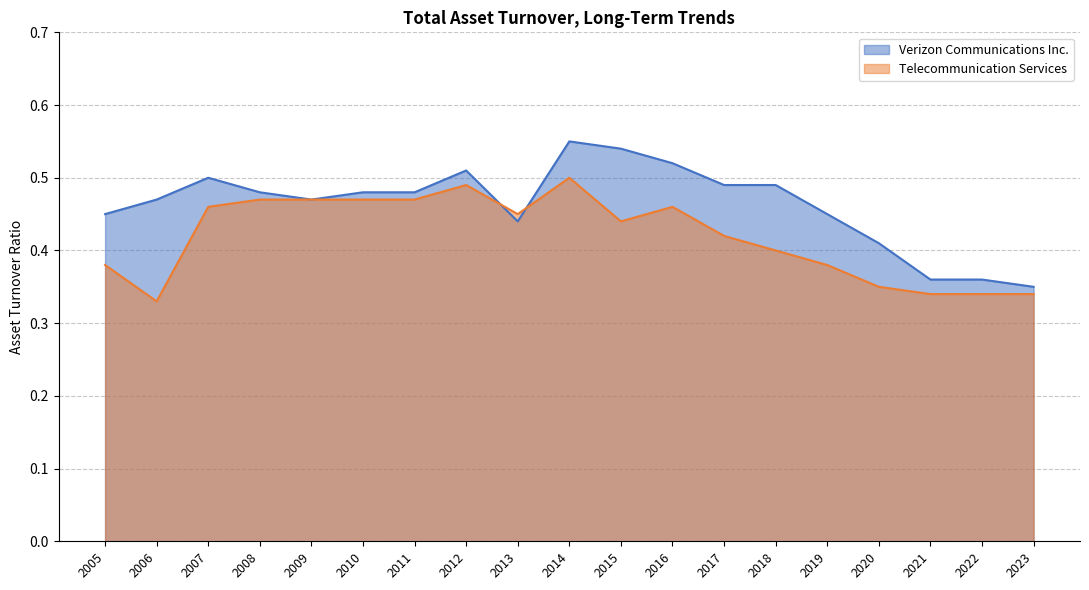

Which label corresponds to the smallest value in the chart?

2006